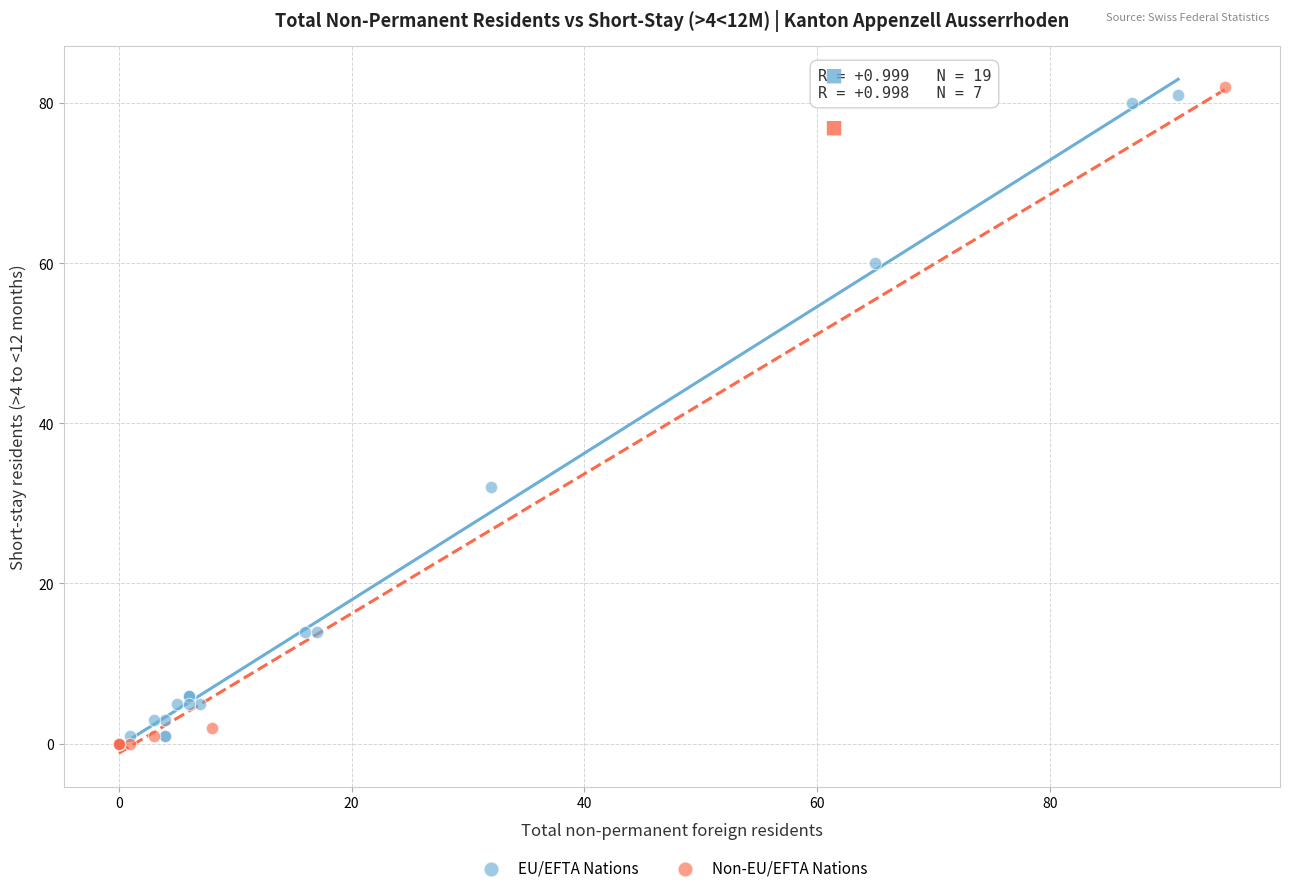

Which series reaches the maximum Y coordinate?

Non-EU/EFTA Nations